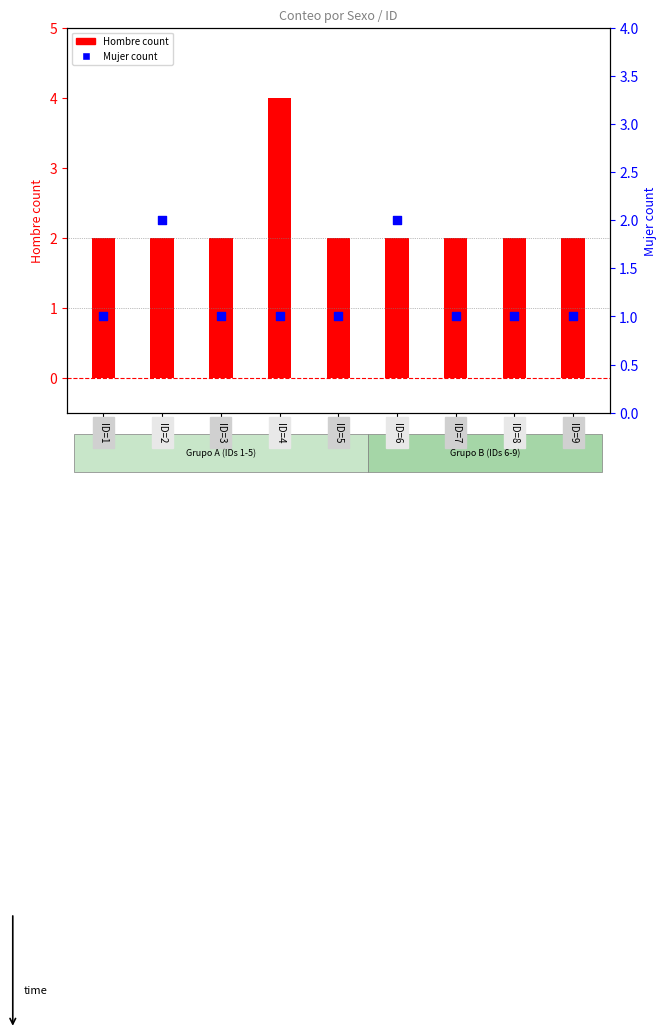

Which series reaches the minimum Y coordinate?

Mujer count